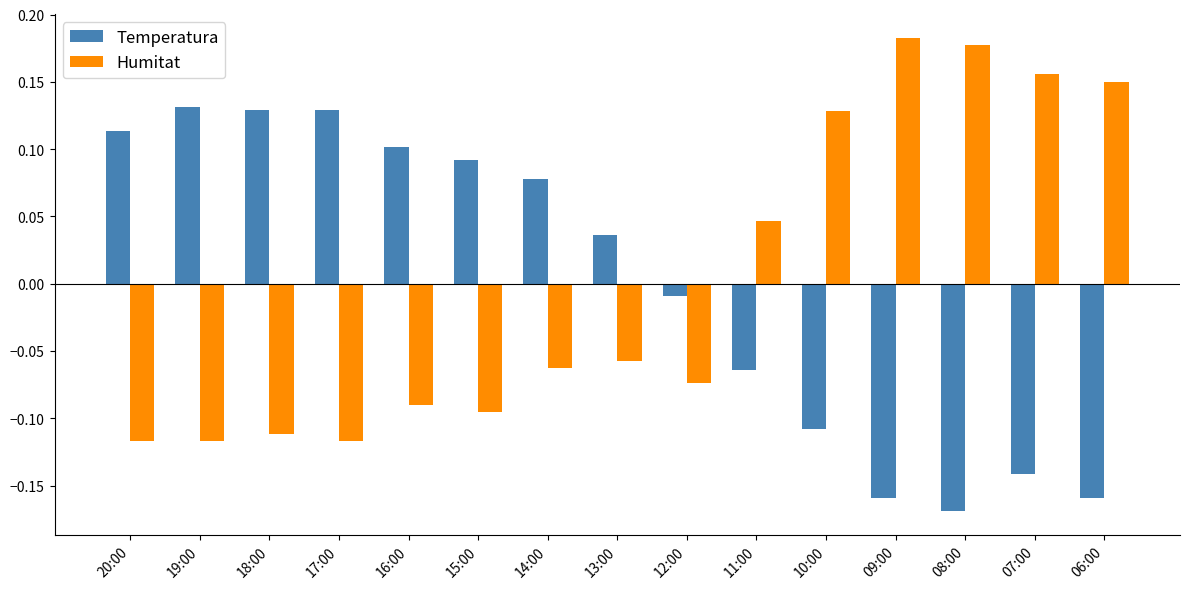

How many data points in Temperatura are less than 0?

7